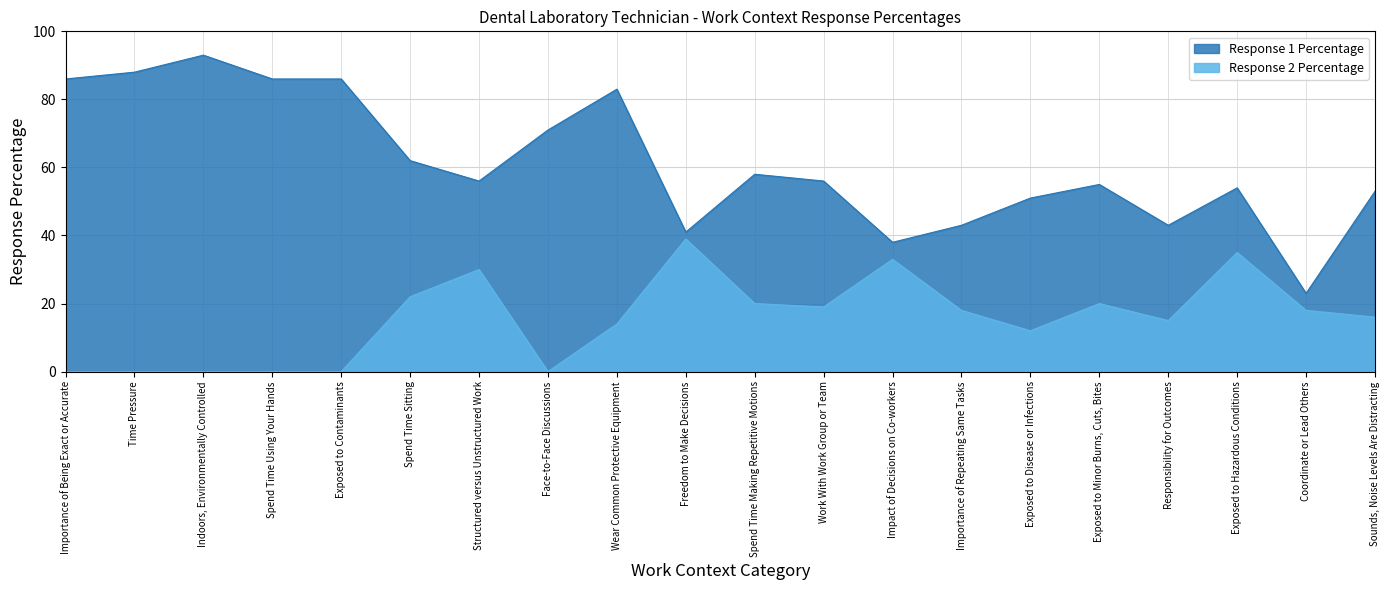

Which category has the highest value in the Response 2 Percentage series?

Freedom to Make Decisions